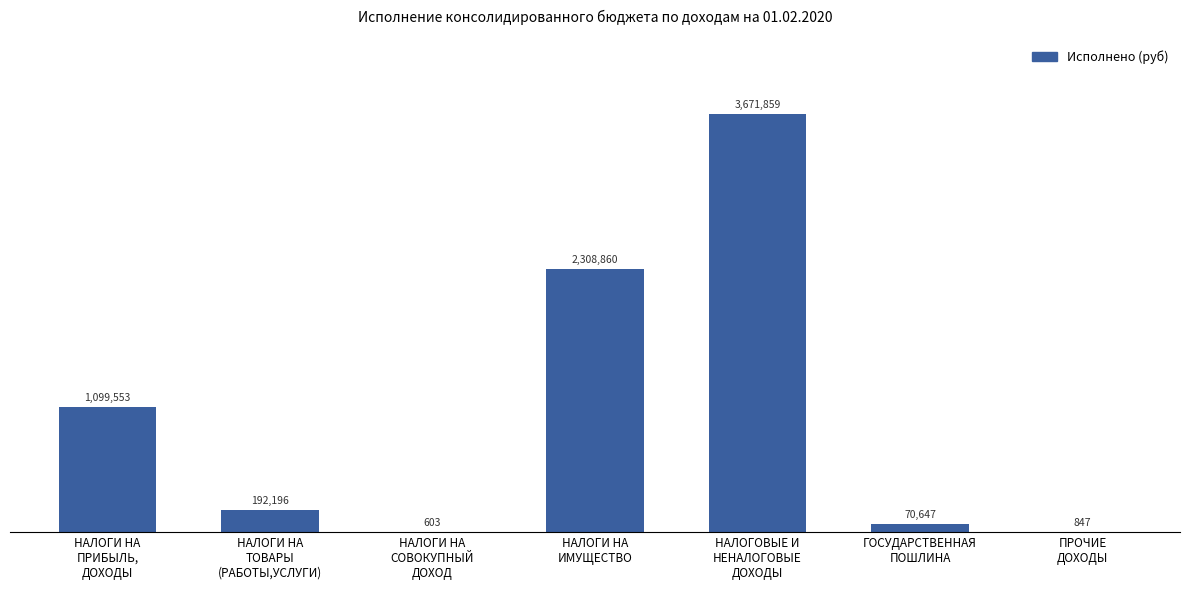

True or false: the data shows 517.3 at ПРОЧИЕ
ДОХОДЫ.

False